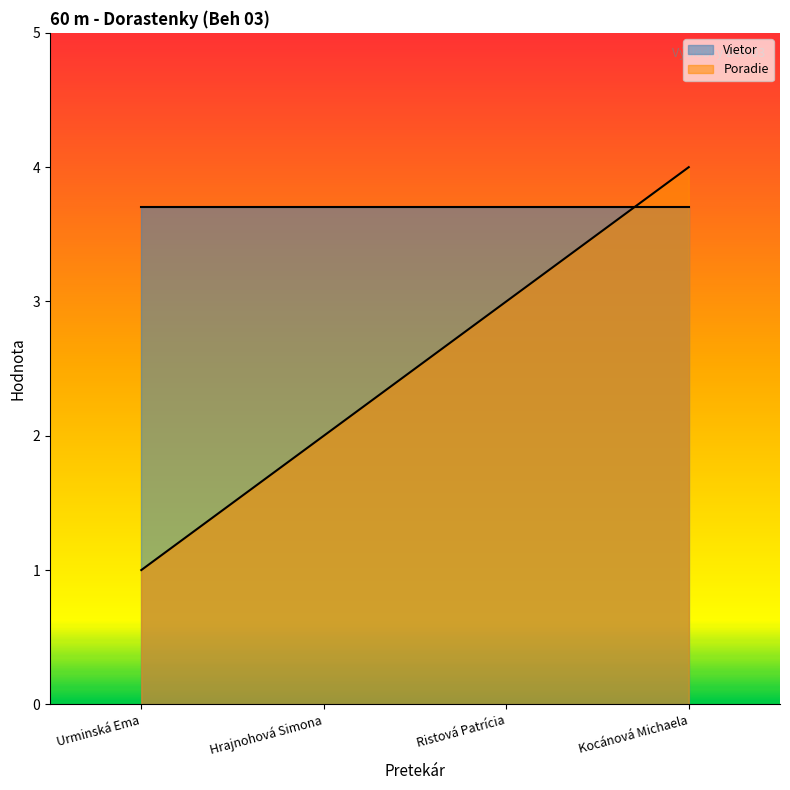

What value does the data have at Hrajnohová Simona?

2